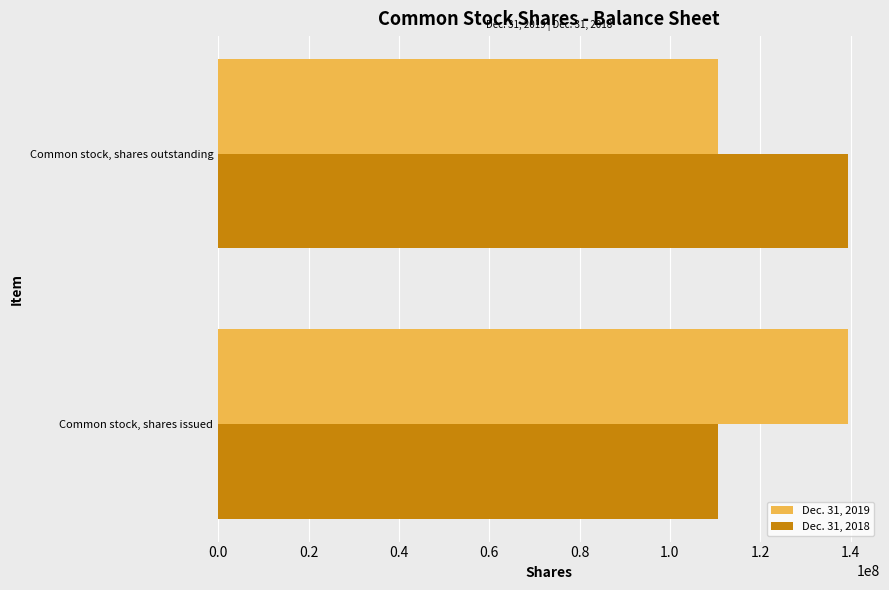

What is the total value across all series at Common stock, shares issued?

250217000